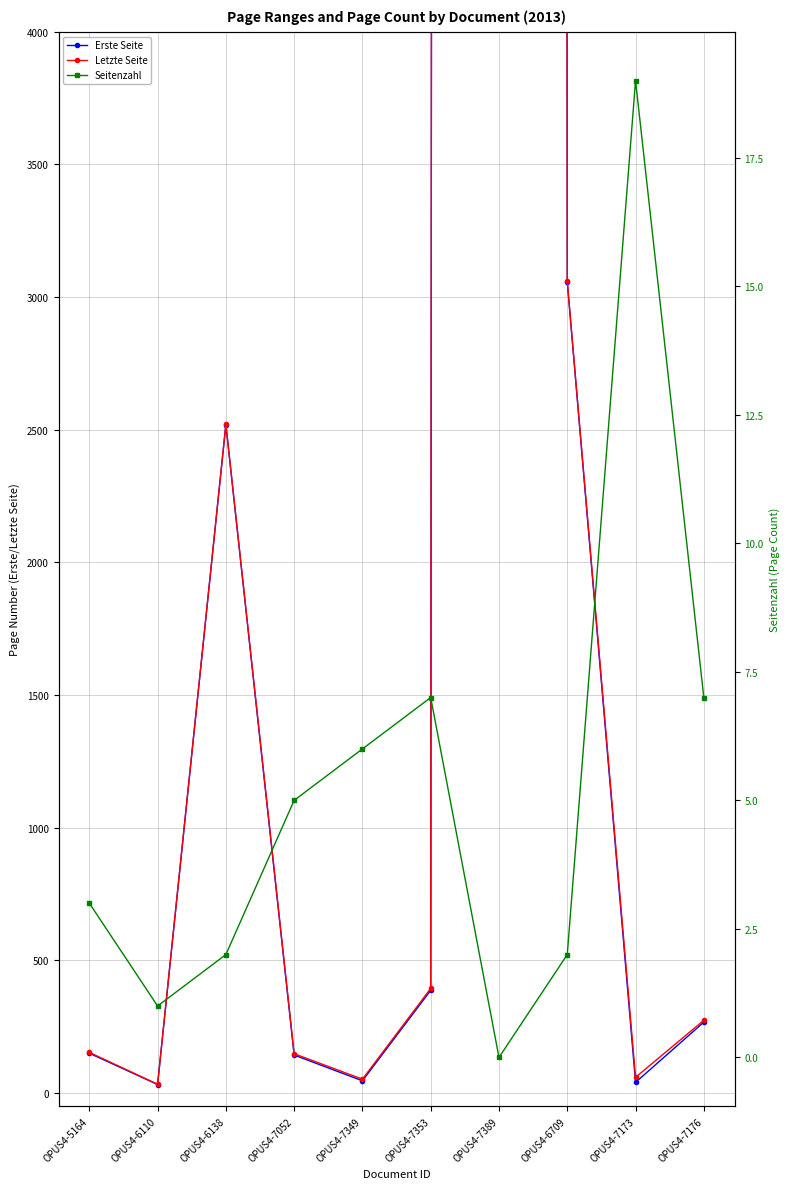

What is the approximate value of Letzte Seite at OPUS4-7176, to the nearest 100?

300